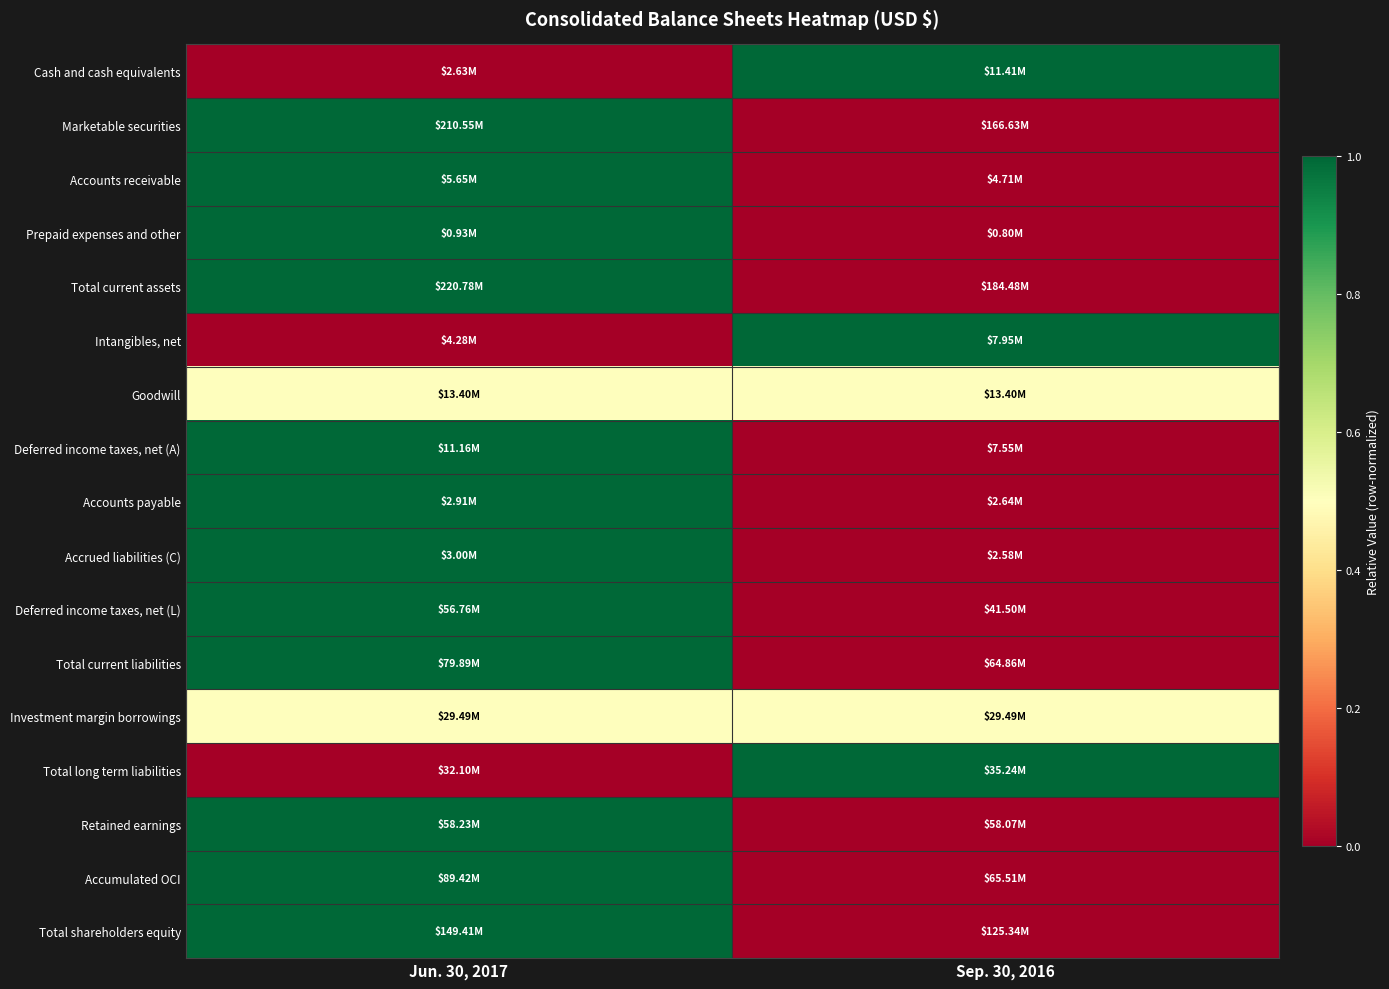

Between Jun. 30, 2017 and Sep. 30, 2016, which is larger?

Sep. 30, 2016